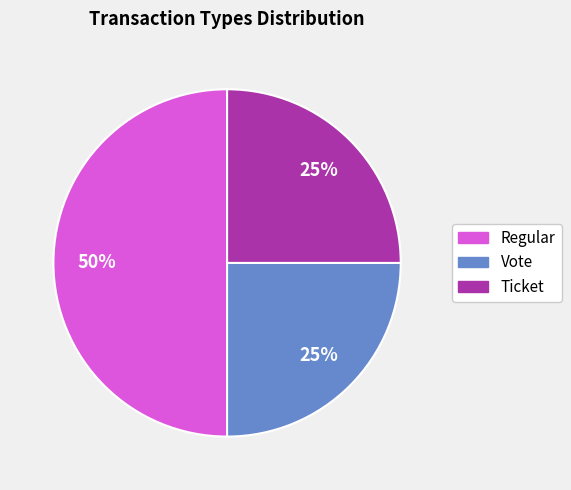

How many slices are in this pie chart?

3